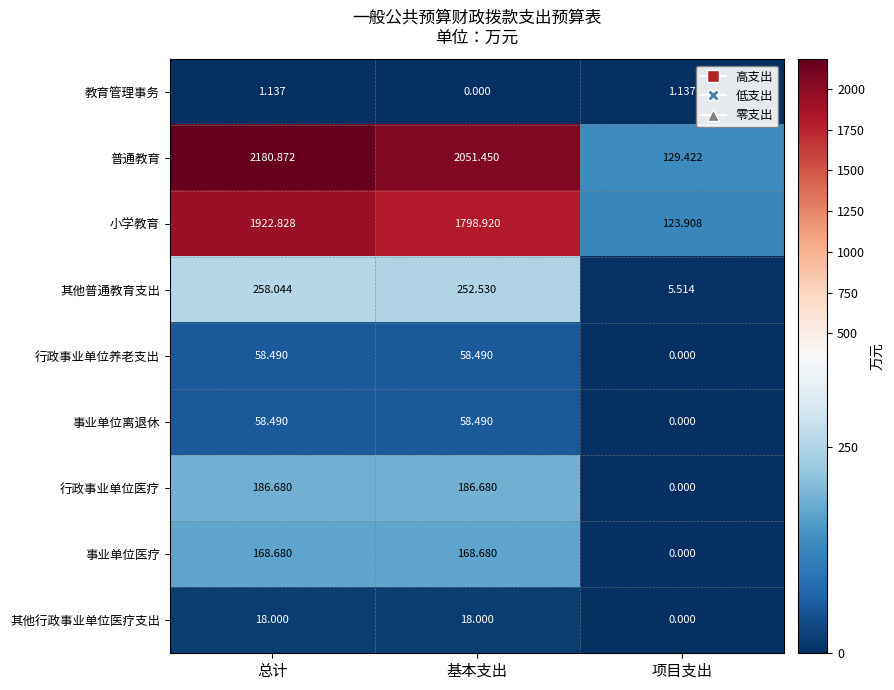

What is the total value across all series at 总计?

4853.2